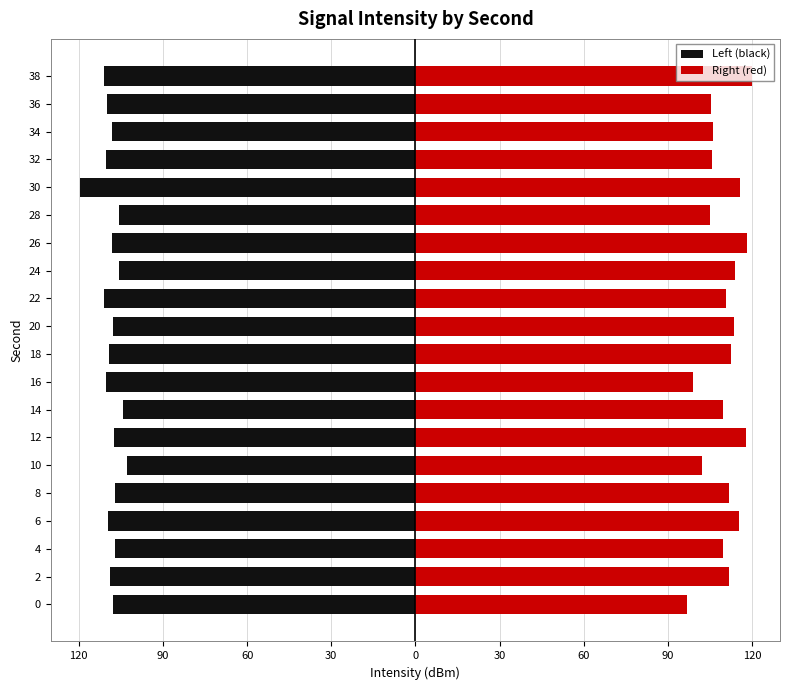

What is the difference between the maximum and minimum values in the Right (red) series?

23.2